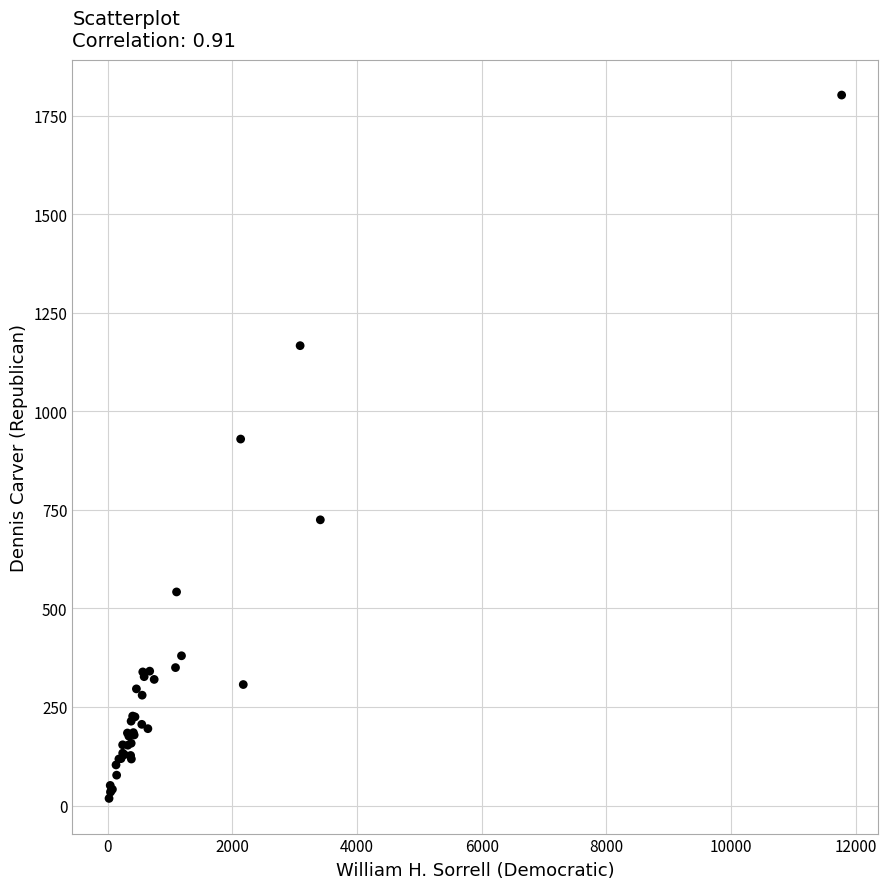

What Y value in the scatter plot is closest to 910?

930